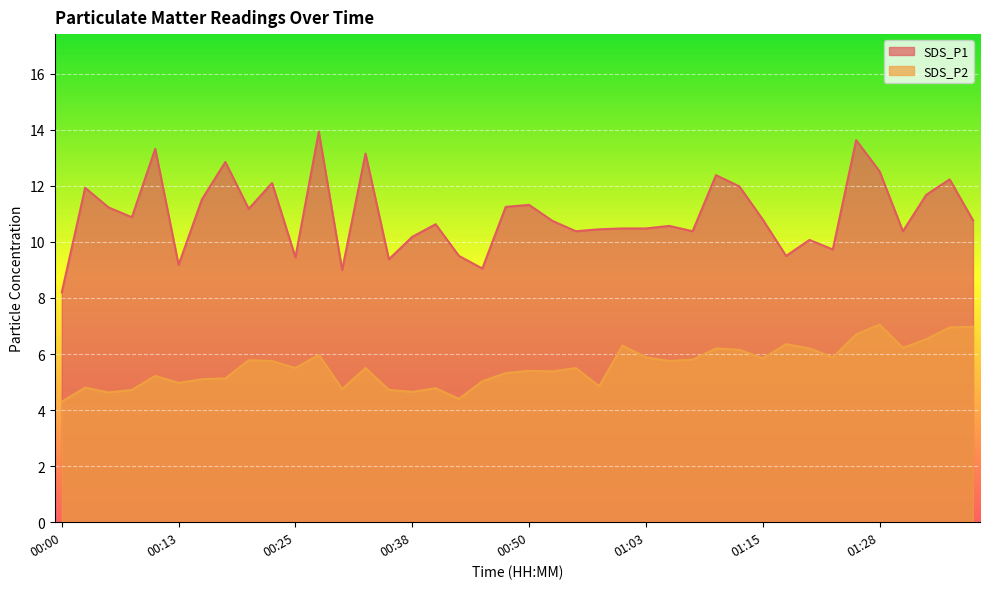

At 00:15, list the series in order from largest to smallest.

SDS_P1, SDS_P2